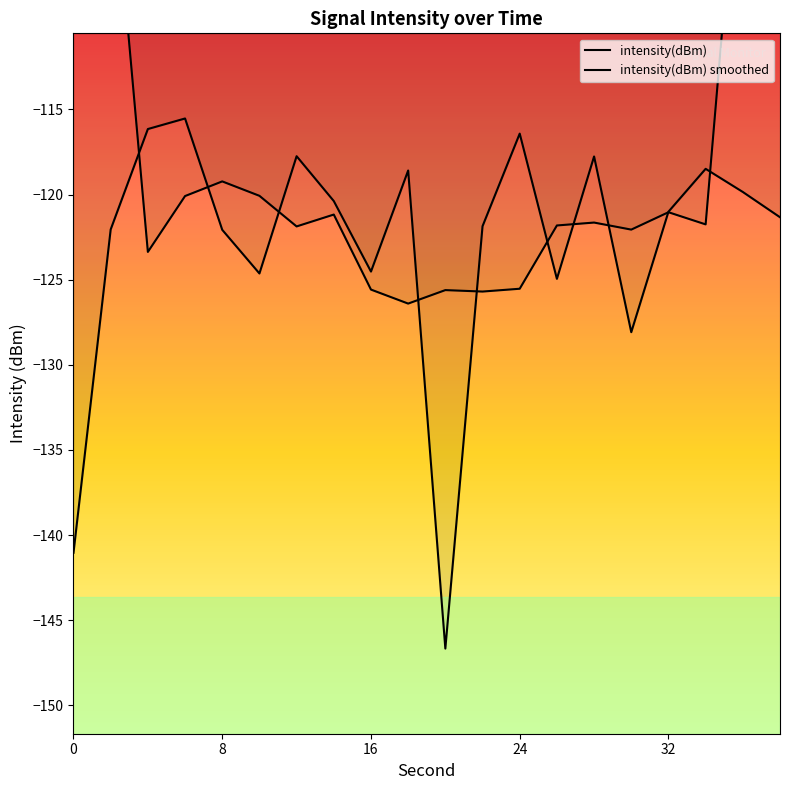

What is the smallest value displayed?

-146.7